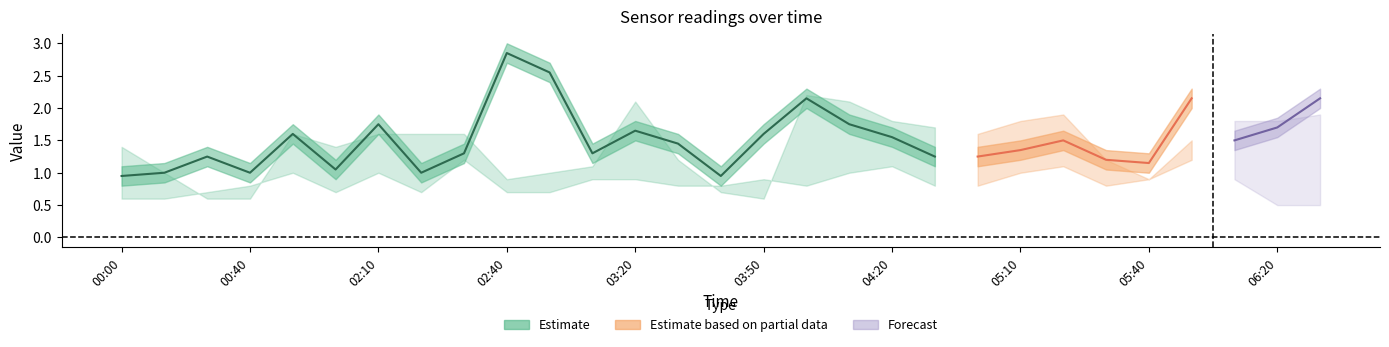

What is the sum of the 10.910 values at 02:10 and 00:30?

1.4